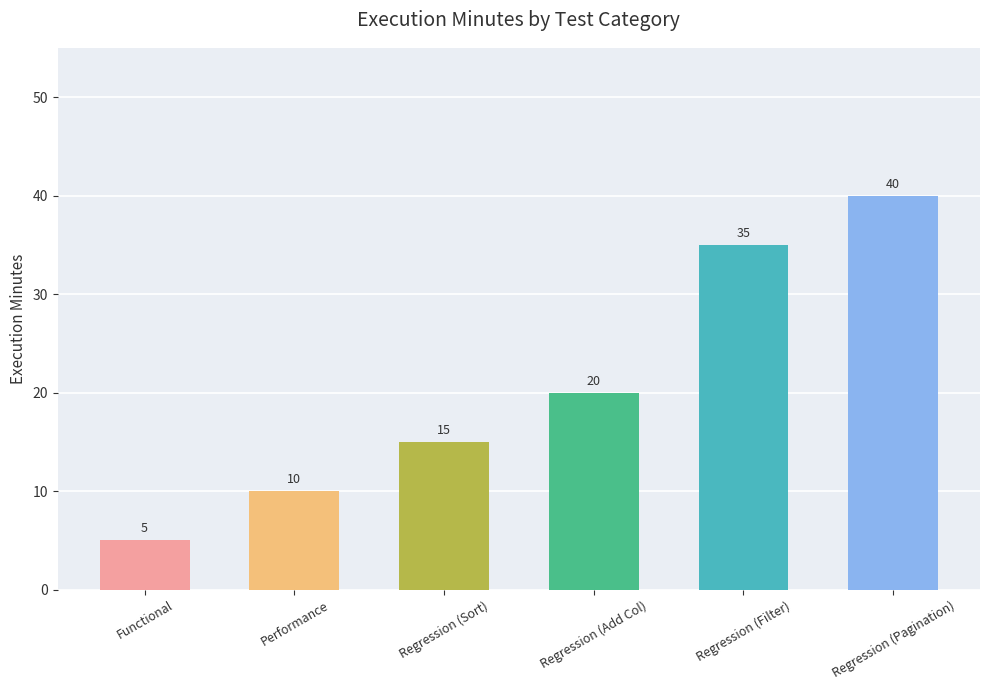

What is the label of the 2nd bar from the right?

Regression (Filter)